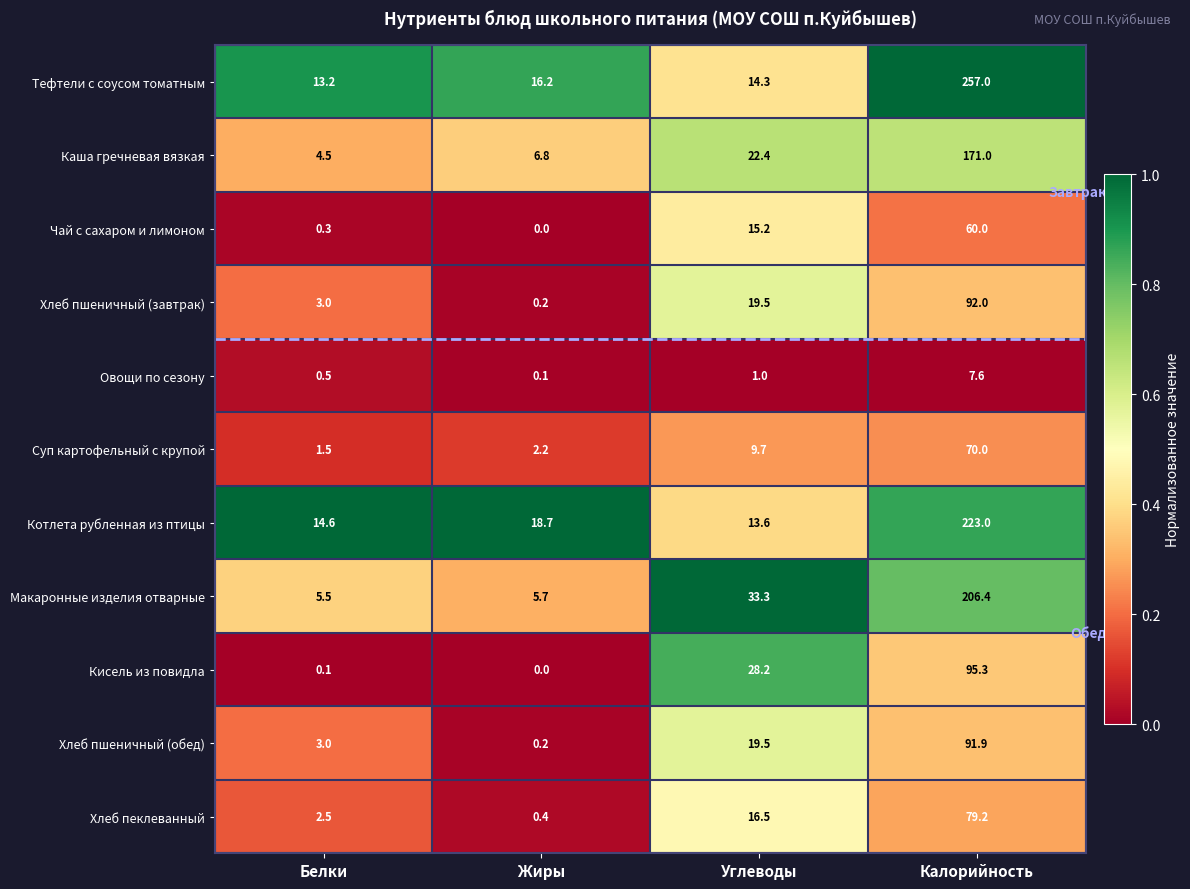

List the labels in order of Хлеб пеклеванный value, smallest first.

Жиры, Белки, Углеводы, Калорийность